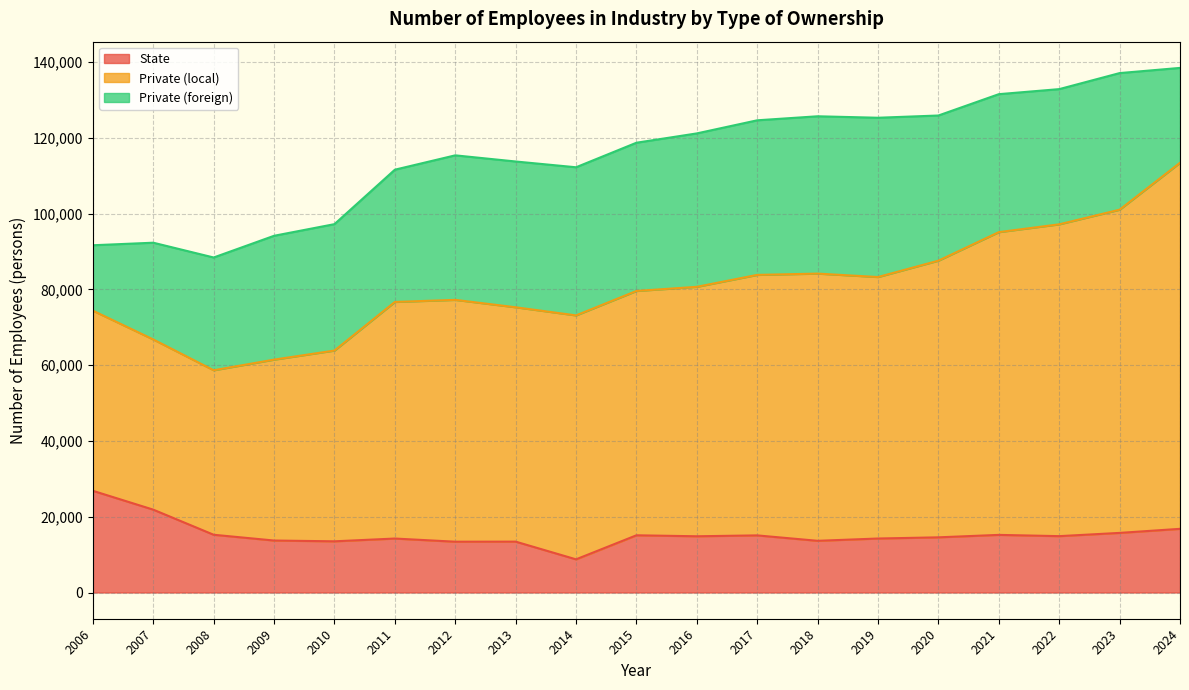

Is the value of Private (local) at 2018 greater than the value of State at 2007?

Yes